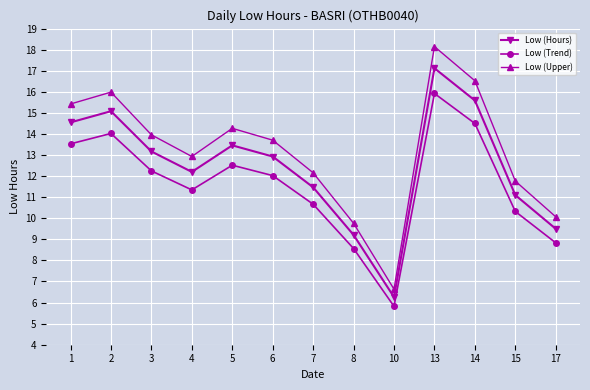

Which series has the widest spread of values?

Low (Upper)